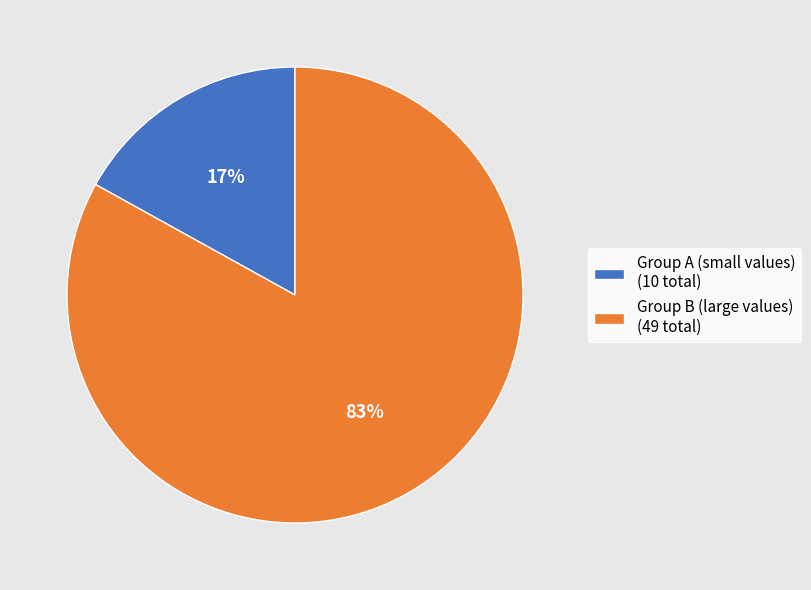

What percentage is the Group A (small values) (10 total) slice, to the nearest percent?

17%